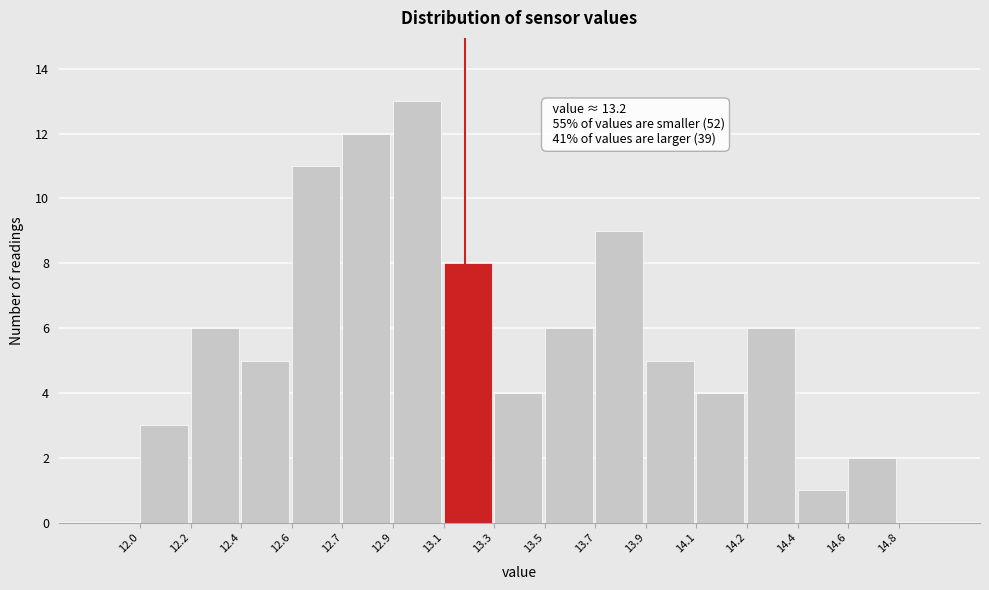

Reading right to left, what are all the values shown in this chart?

2	1	6	4	5	9	6	4	8	13	12	11	5	6	3